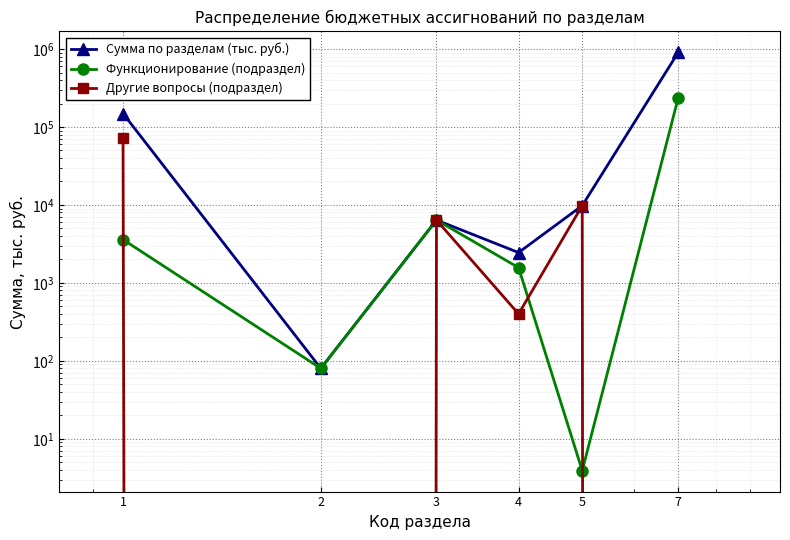

At which category is the sum across all series the highest?

7